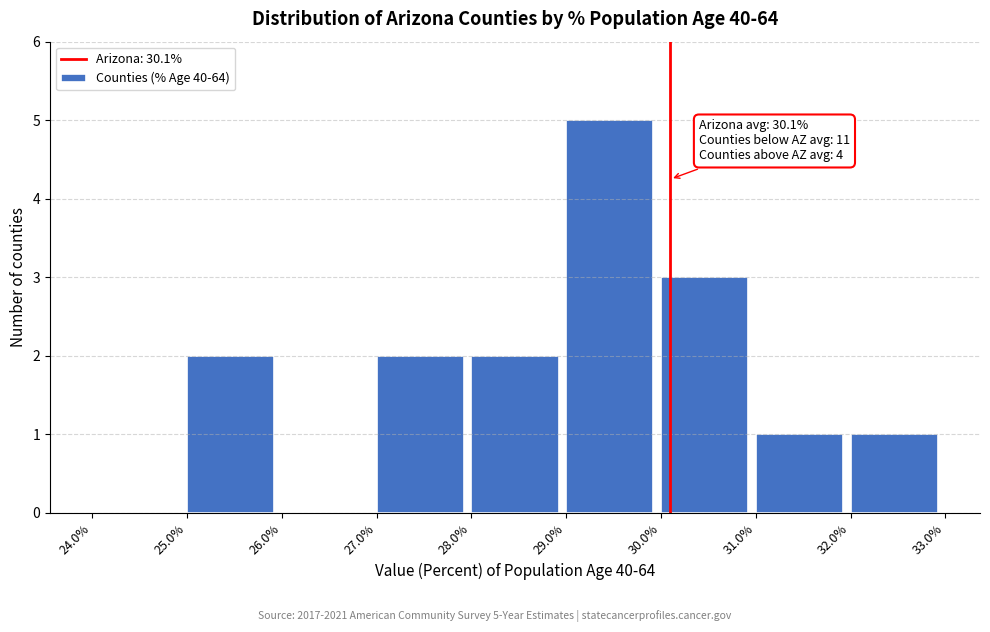

Which range on the x-axis has the tallest bar?

29.0% to 30.0%